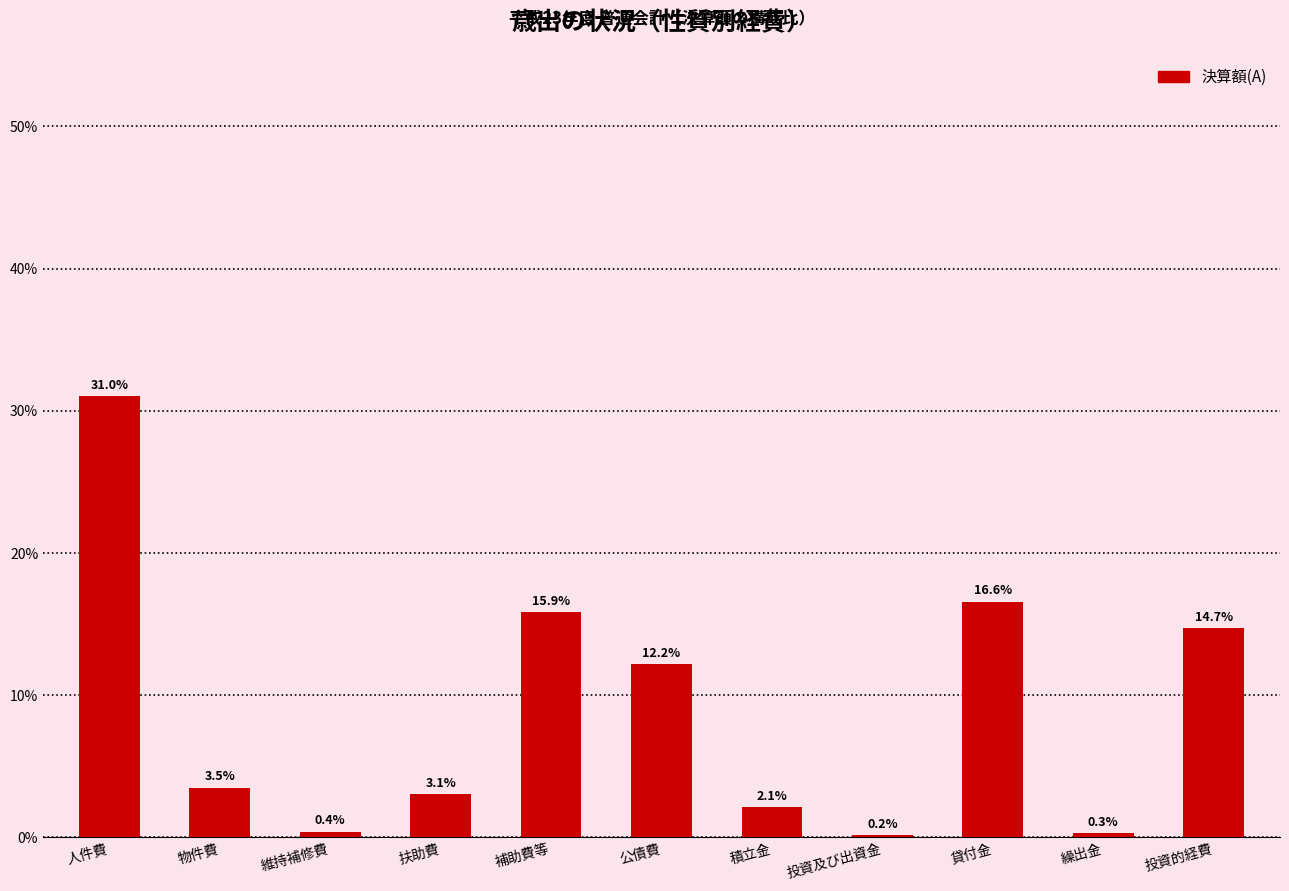

Which label corresponds to the largest value in the chart?

人件費